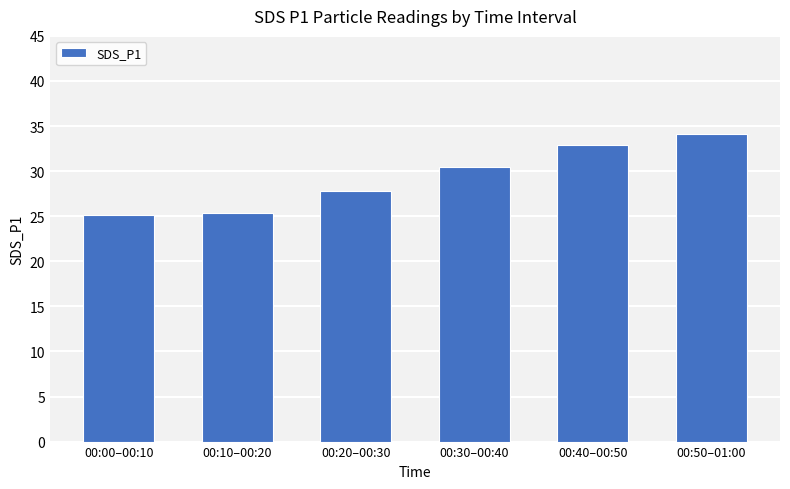

The value at 00:40–00:50 is 43.1. True or false?

False